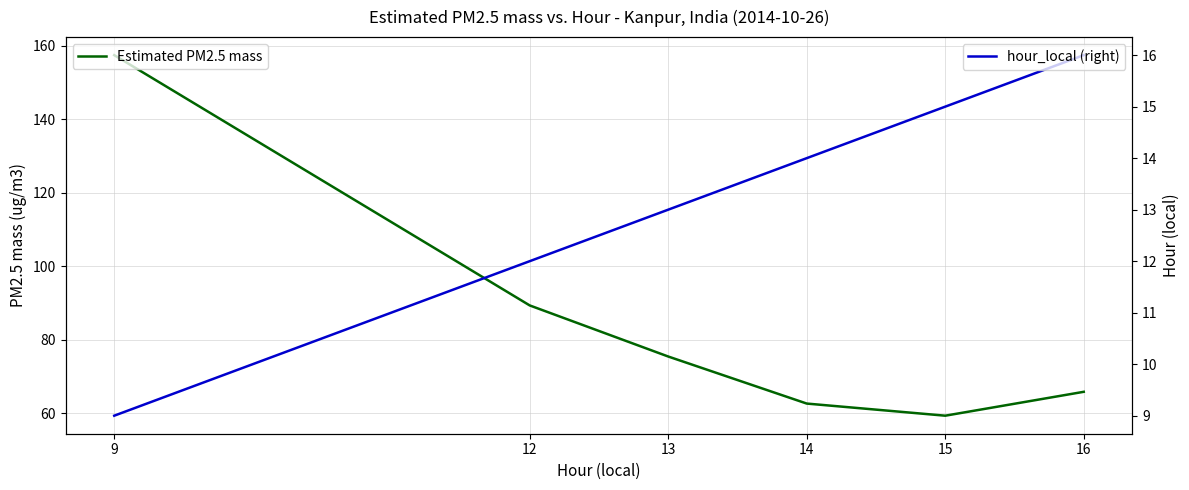

At which label is hour_local (right) closest to 12?

12